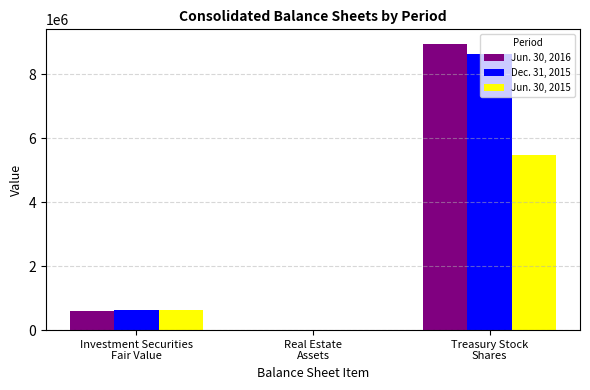

The value of Jun. 30, 2015 at Treasury Stock
Shares is 9162879. True or false?

False